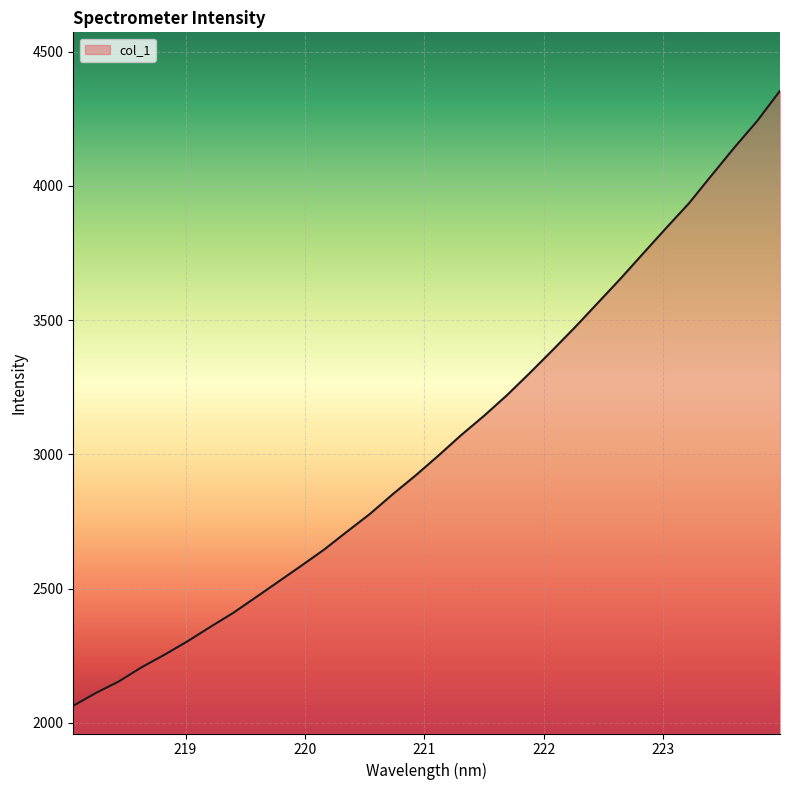

What is the minimum value shown in the chart?

2063.9